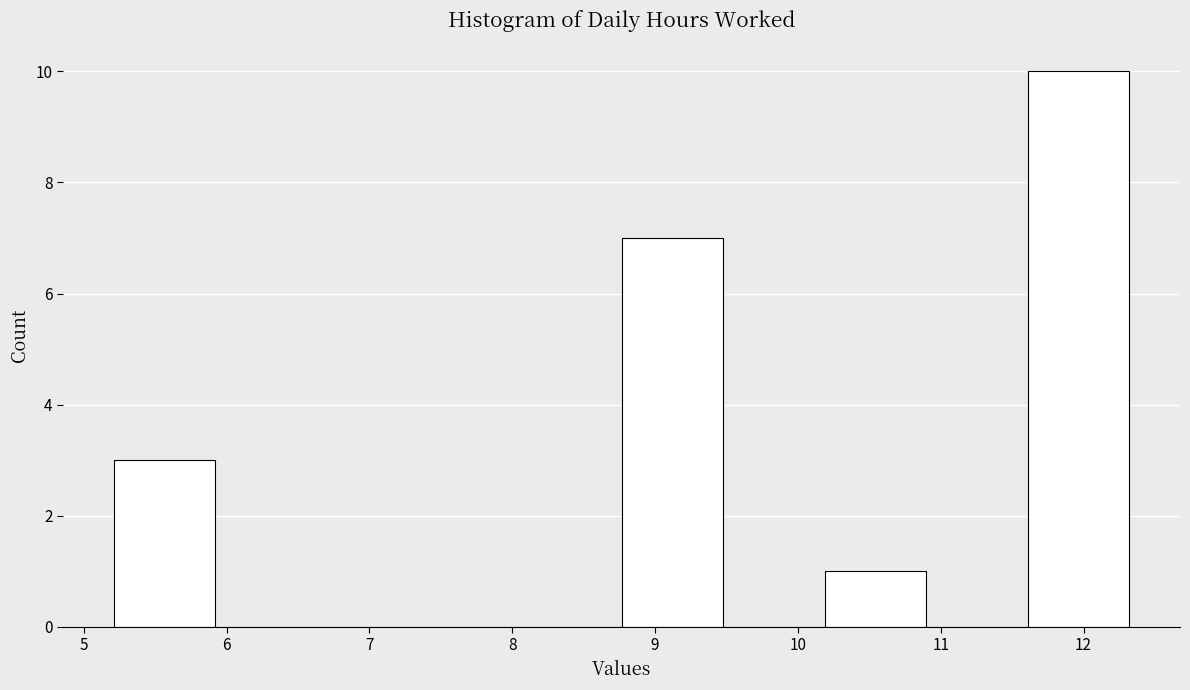

Reading left to right, transcribe this chart: for each bar, give the range it covers on the x-axis and its height. Neither the bar edges nor the heights are printed on the chart, so give them approximately, as read against the axes.

5.2 to 5.9: 3
5.9 to 6.6: 0
6.6 to 7.3: 0
7.3 to 8.1: 0
8.1 to 8.8: 0
8.8 to 9.5: 7
9.5 to 10.2: 0
10.2 to 10.9: 1
10.9 to 11.6: 0
11.6 to 12.3: 10